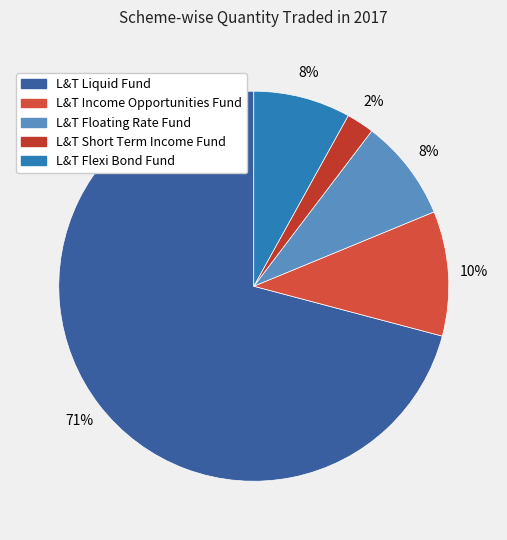

How many slices are in this pie chart?

5